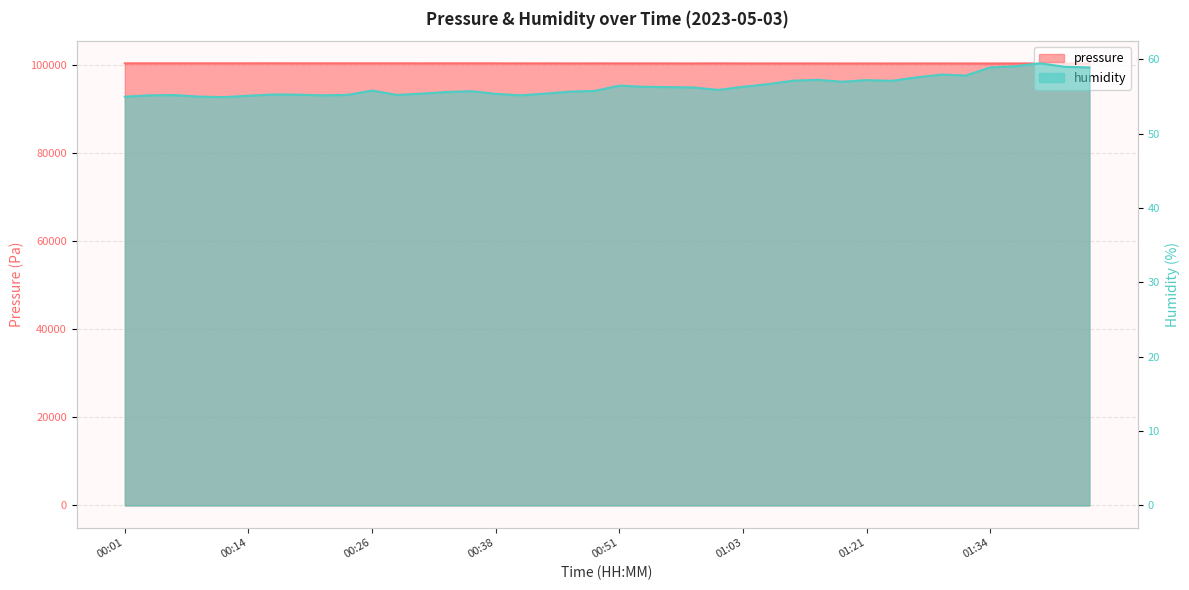

What is the label of the 8th point from the left?

00:18